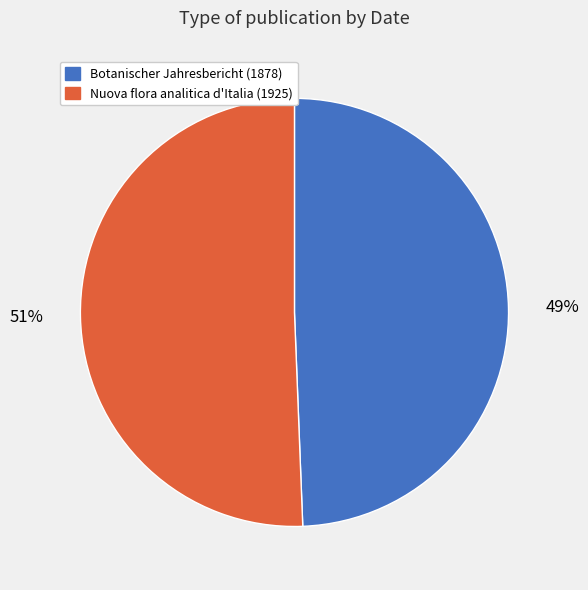

To the nearest percent, what percentage of the pie is Botanischer Jahresbericht (1878)?

49%